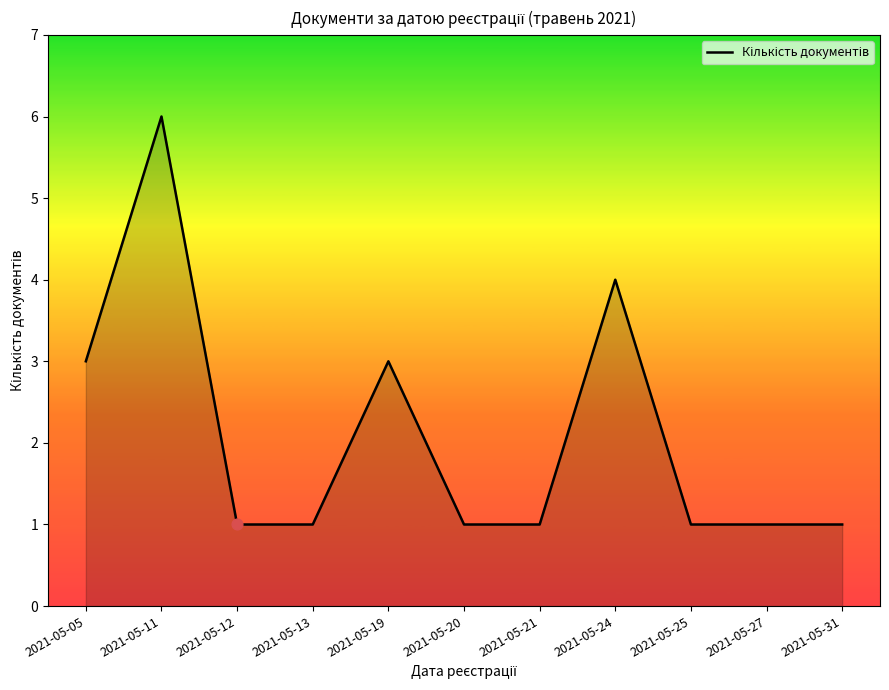

What is the change in value from 2021-05-13 to 2021-05-19?

+2